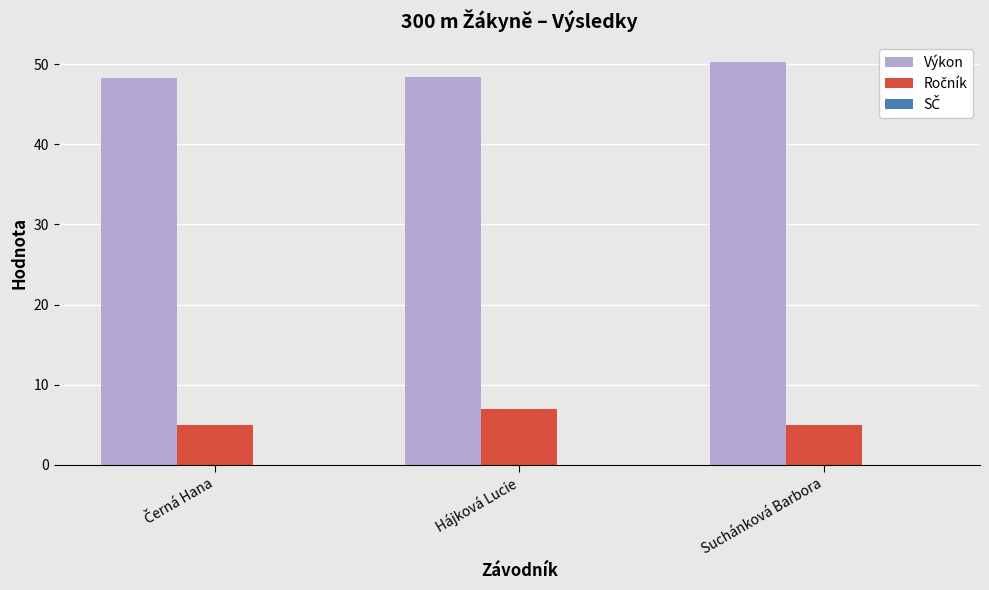

What is the label of the 2nd bar from the right?

Hájková Lucie